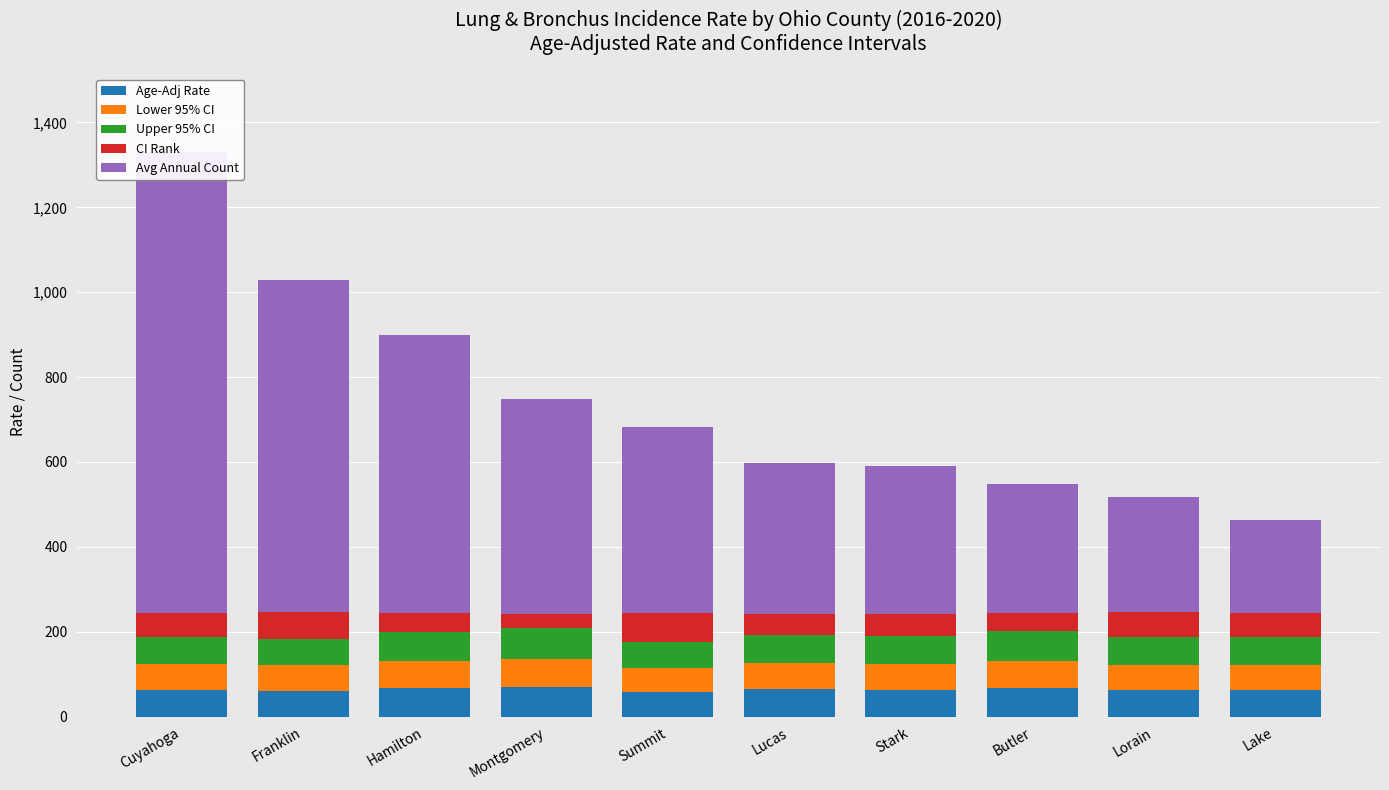

The Lower 95% CI series shows 24.5 at Lorain. True or false?

False